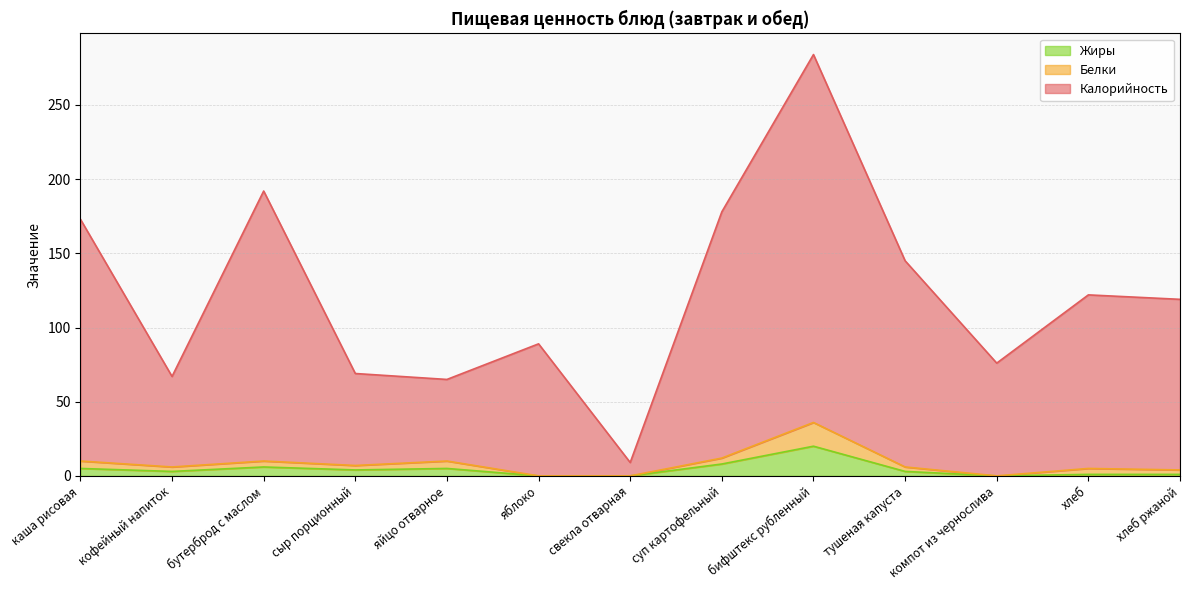

True or false: Жиры and Калорийность cross at least once.

False